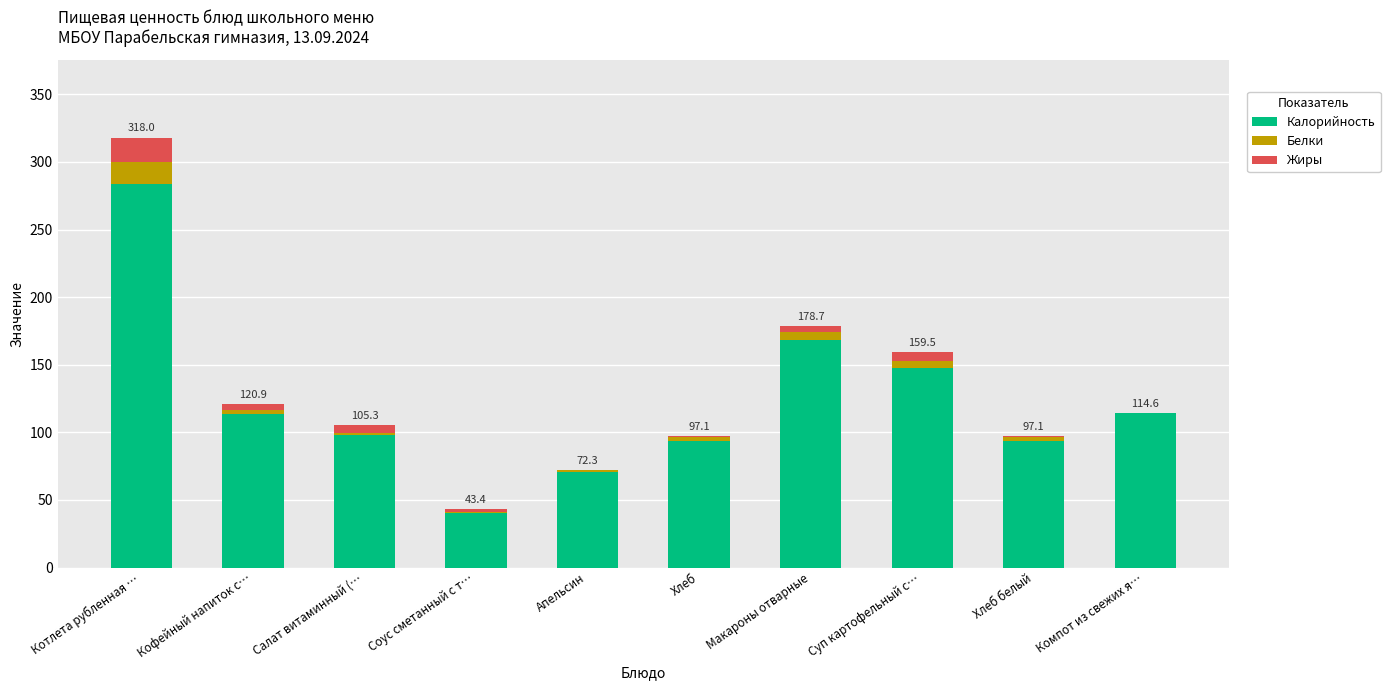

Where is Калорийность nearest to the value 162?

Макароны отварные